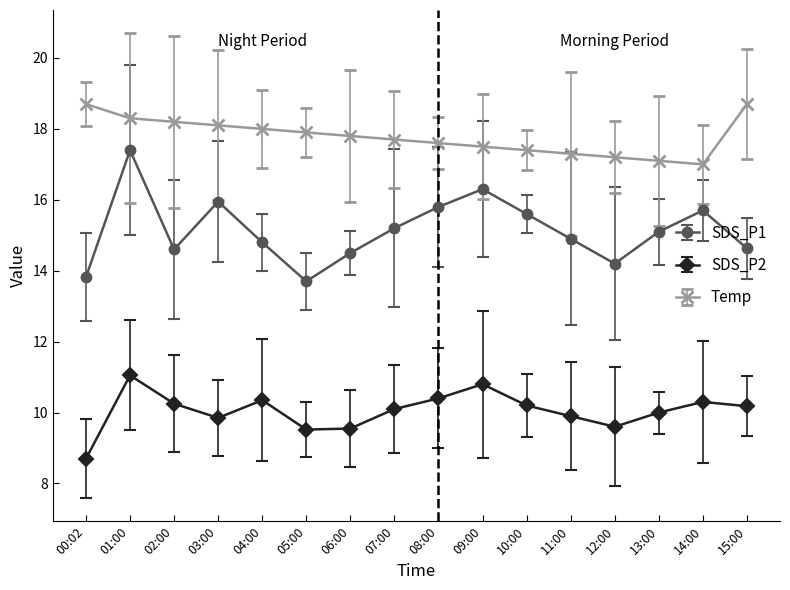

At which category does the chart reach its minimum across all series?

00:02